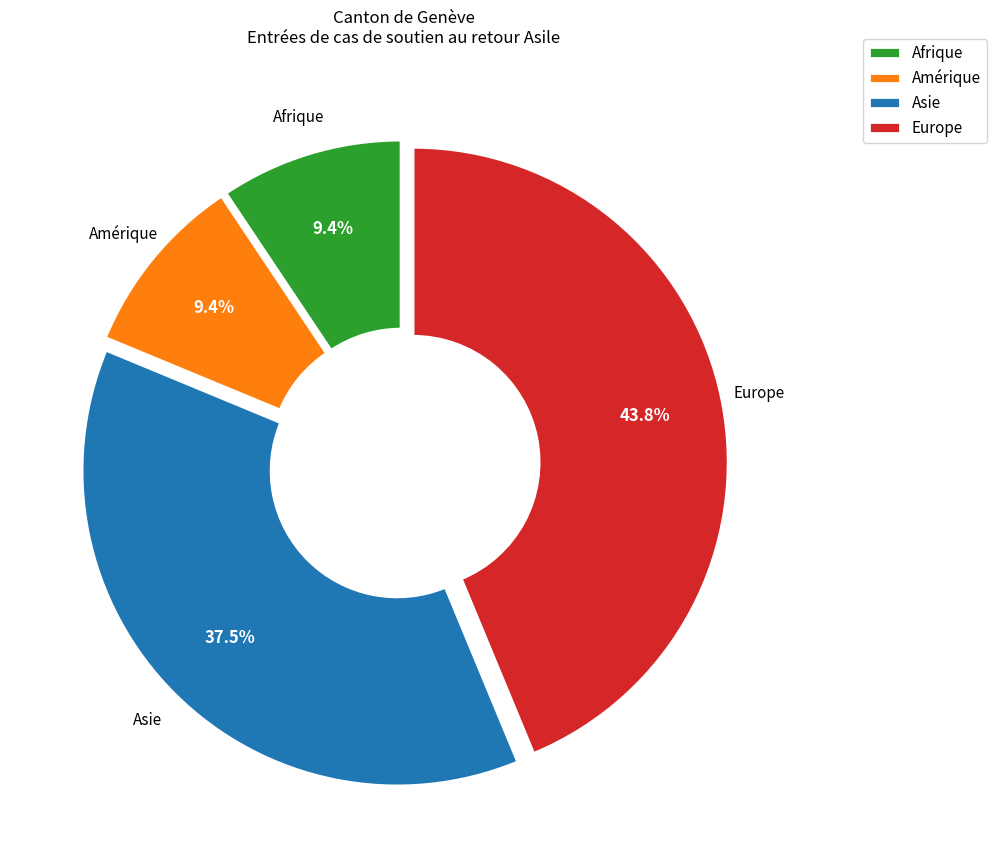

Count the number of slices in the pie.

4